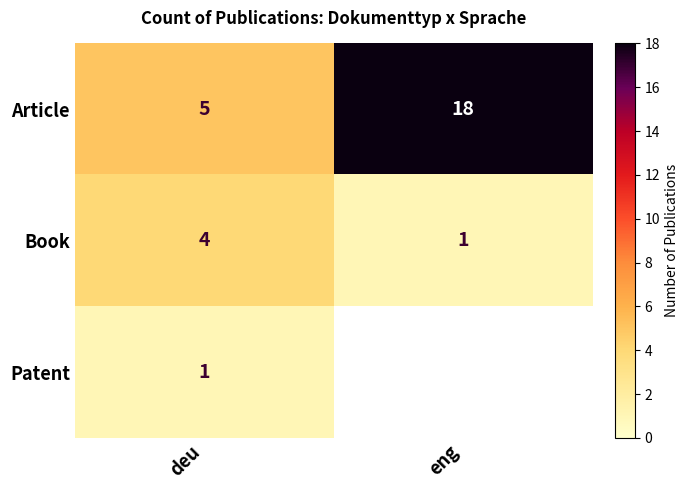

What is the total value across all series at deu?

10